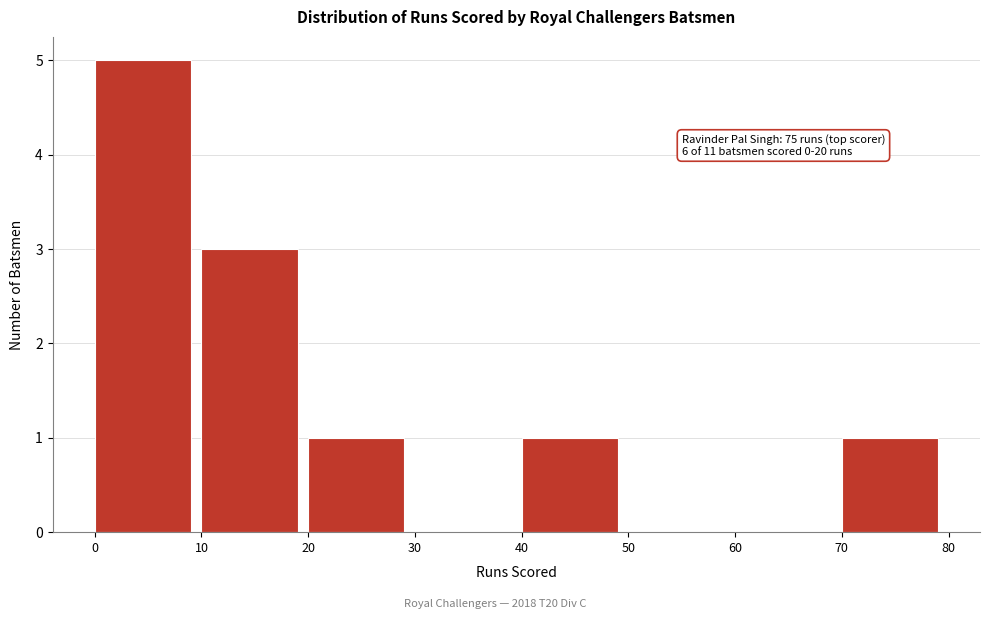

Over which range of the x-axis is the bar tallest?

0 to 10